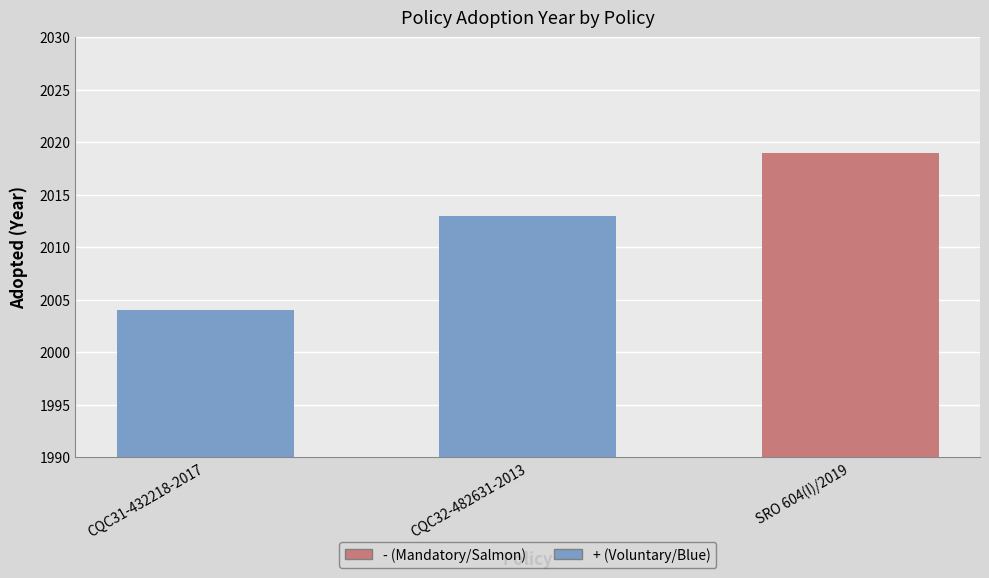

What is the difference between the maximum and minimum values?

15